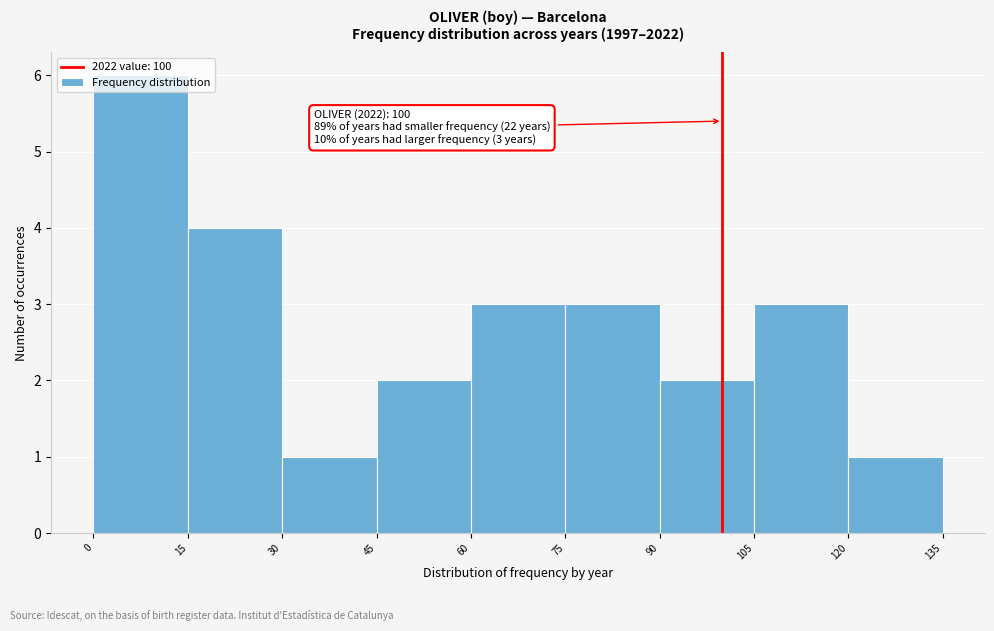

Which range on the x-axis has the tallest bar?

0 to 15